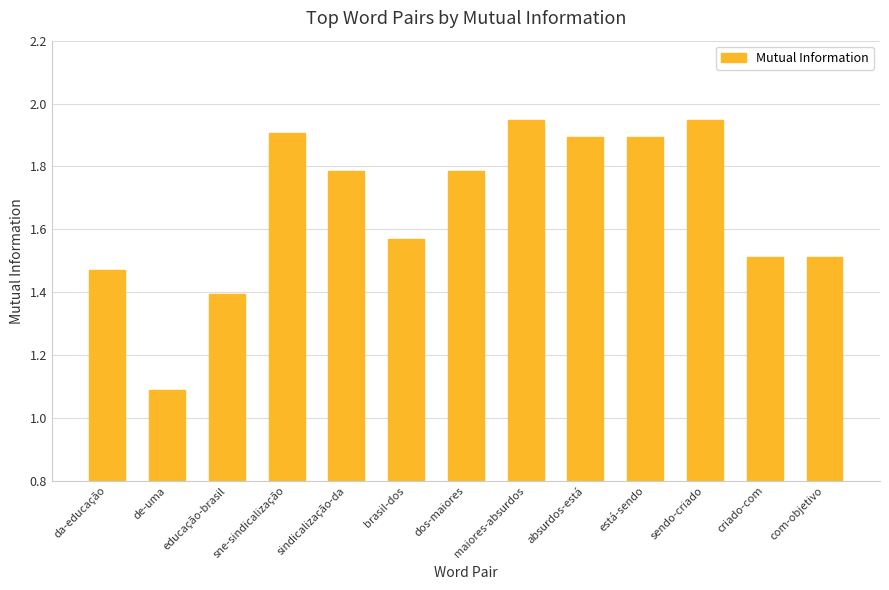

Approximately how many times larger is the value at está-sendo compared to com-objetivo?

1.3